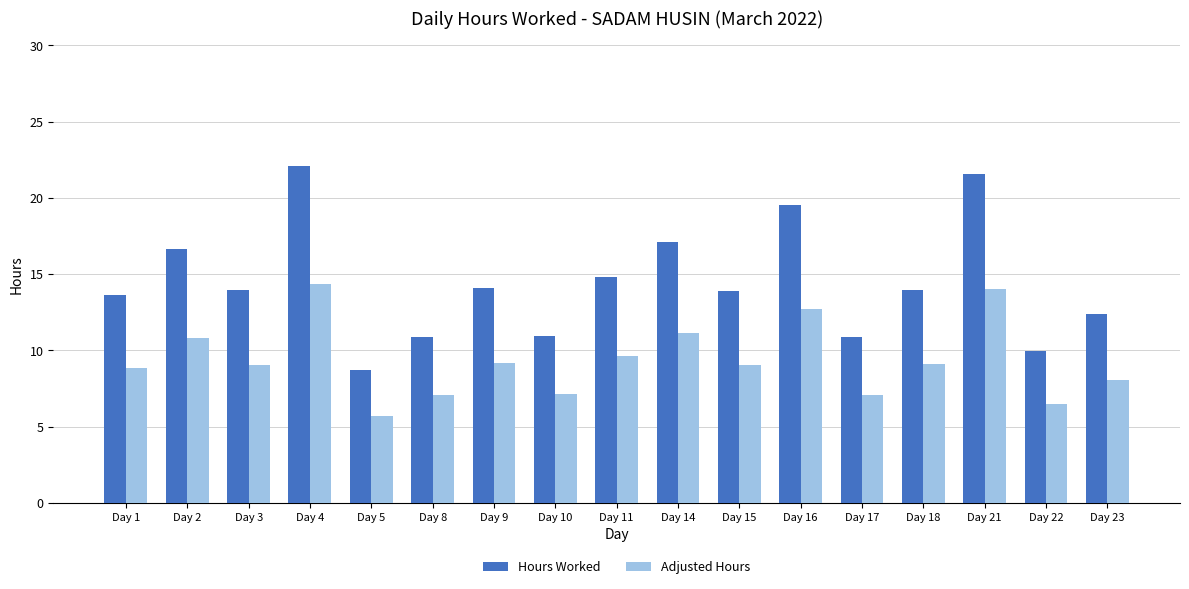

What is the highest value of the Adjusted Hours series?

14.4